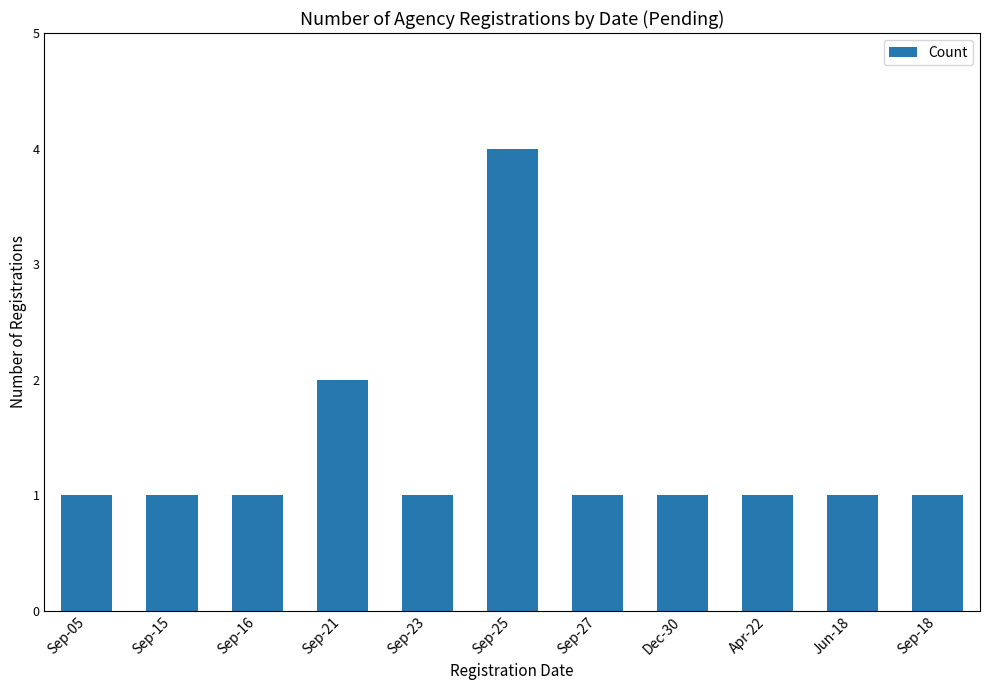

Is it true that the value at Sep-15 is 2?

False